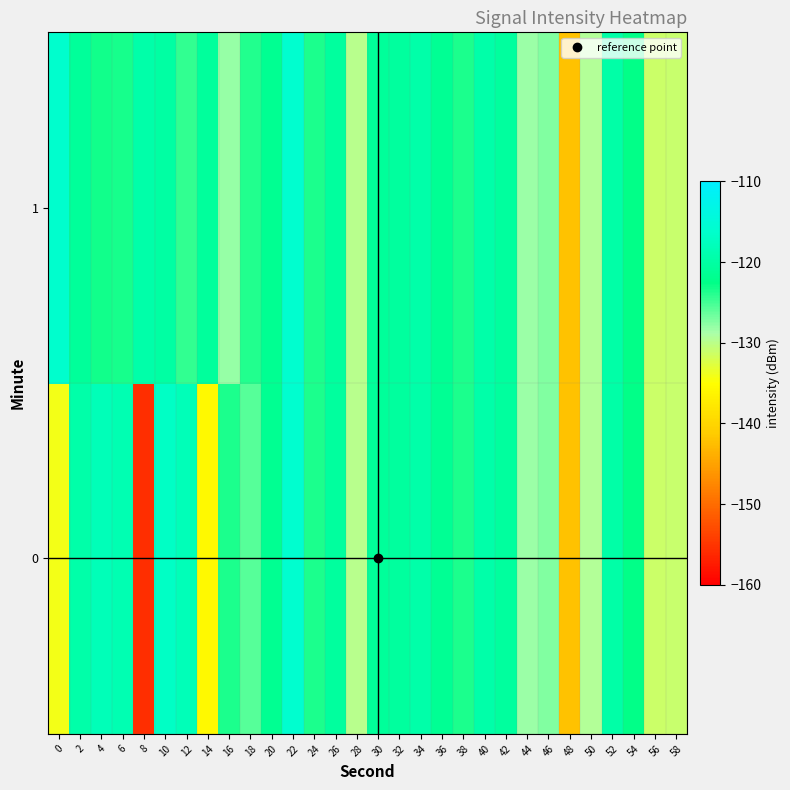

Reading left to right, what are all the values shown in this chart?

0: 0=-134.1	2=-119.5	4=-118.1	6=-118.8	8=-155.6	10=-116.9	12=-118.1	14=-135.7	16=-123.5	18=-125.8	20=-121.6	22=-115.9	24=-123.5	26=-120.5	28=-129.9	30=-120.8	32=-120.5	34=-119.5	36=-121.4	38=-123.7	40=-119.5	42=-120.5	44=-128.2	46=-127.2	48=-142.1	50=-129.5	52=-119.7	54=-122.7	56=-131.2	58=-131.1
1: 0=-116.2	2=-120.8	4=-123.2	6=-123.4	8=-119.5	10=-120.1	12=-124.4	14=-120.7	16=-128.1	18=-123.8	20=-121.6	22=-115.9	24=-123.5	26=-120.5	28=-129.9	30=-120.8	32=-120.5	34=-119.5	36=-121.4	38=-123.7	40=-119.5	42=-120.5	44=-128.2	46=-127.2	48=-142.1	50=-129.5	52=-119.7	54=-122.7	56=-131.2	58=-131.1